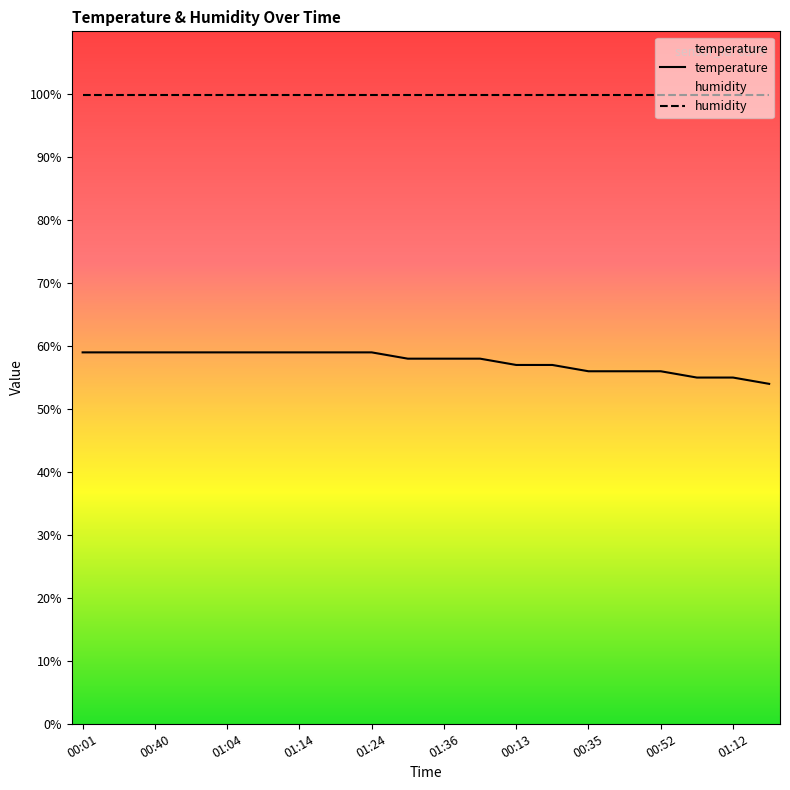

At which category does the chart reach its minimum across all series?

01:17